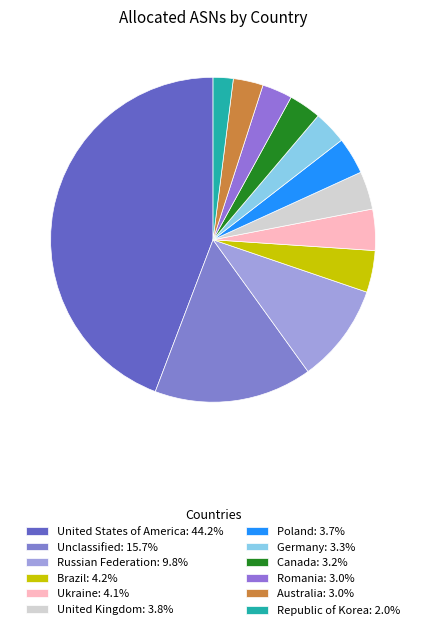

How many segments does this pie chart have?

12